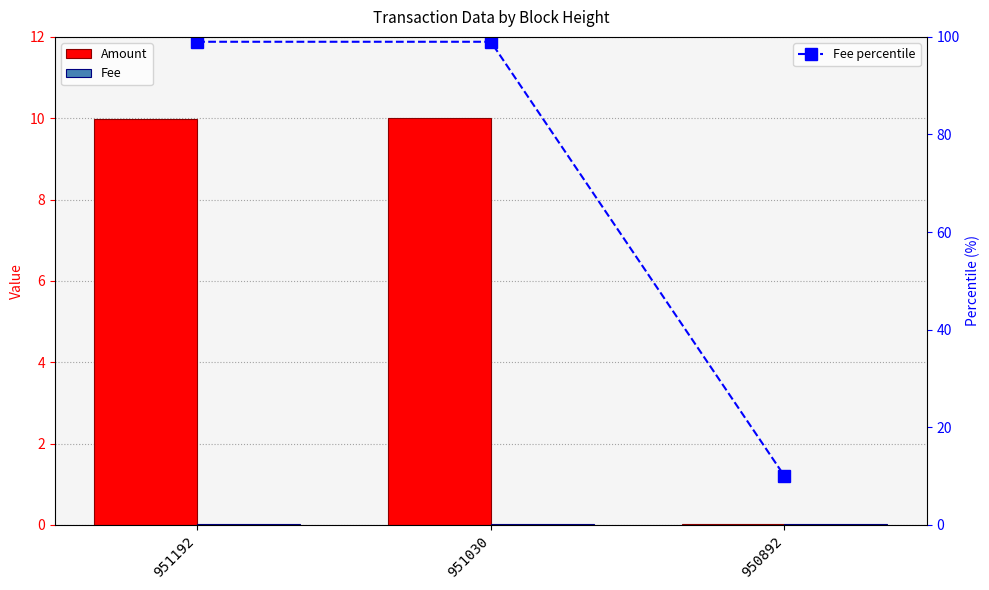

List the labels in order of Fee percentile value, smallest first.

950892, 951192, 951030